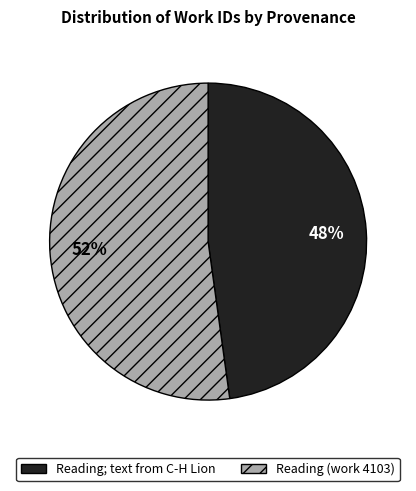

What percentage is the Reading; text from C-H Lion slice, to the nearest percent?

48%